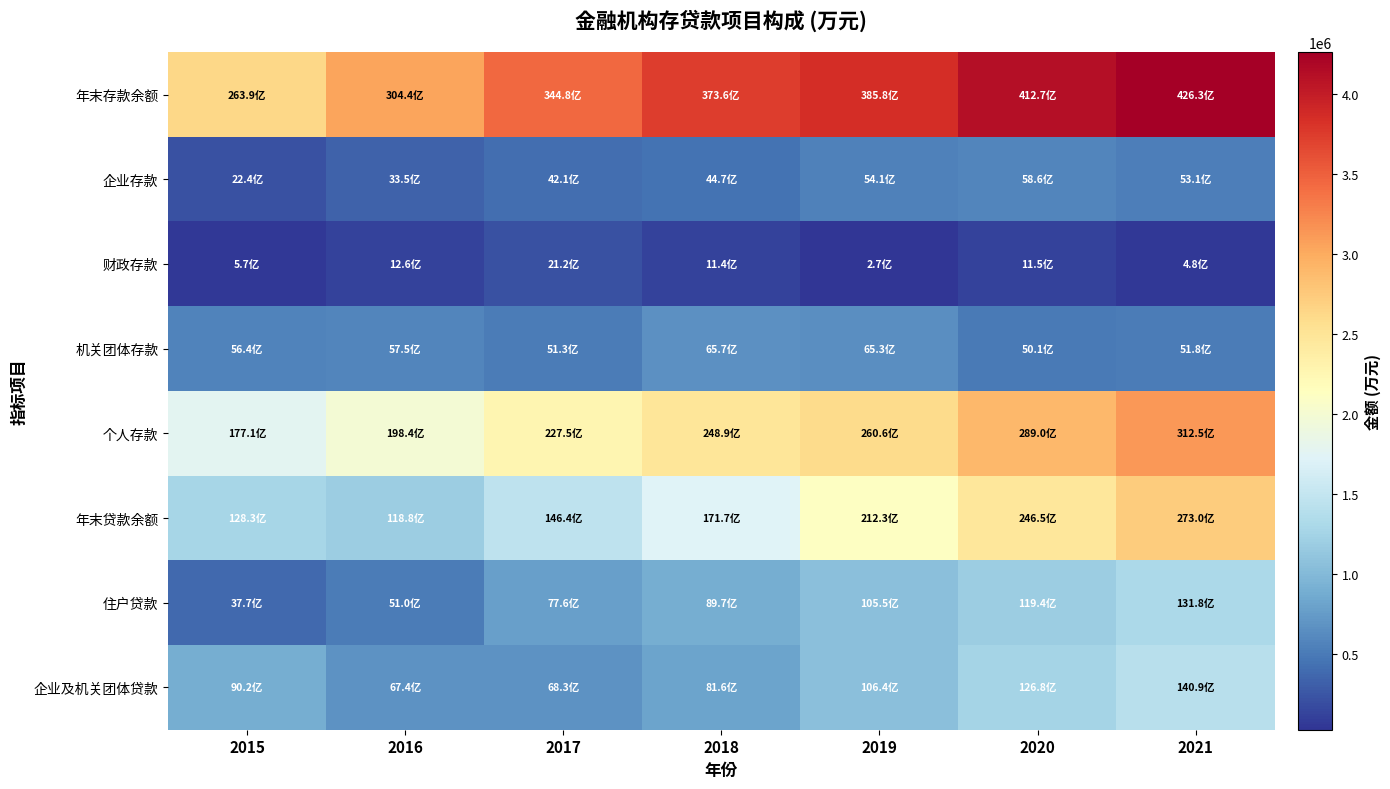

Between 2017 and 2015, which is larger?

2017